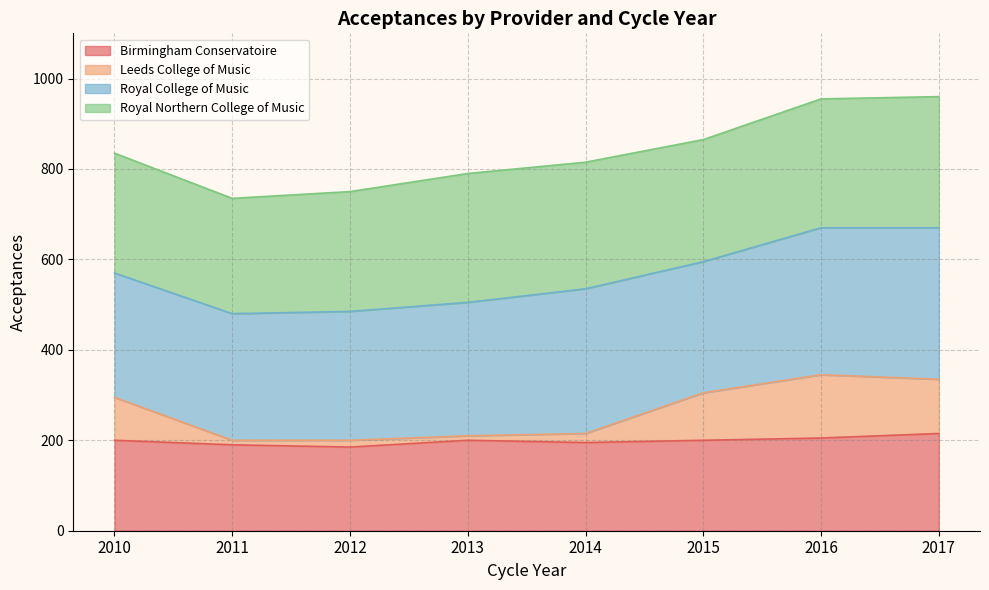

How many lines are shown in the chart?

4